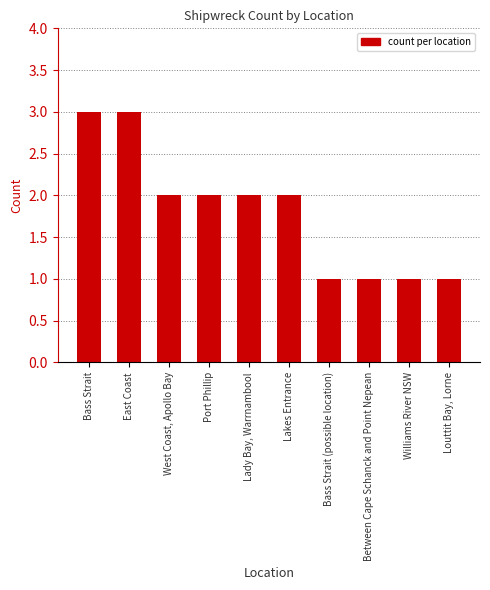

What value does the data have at West Coast, Apollo Bay?

2